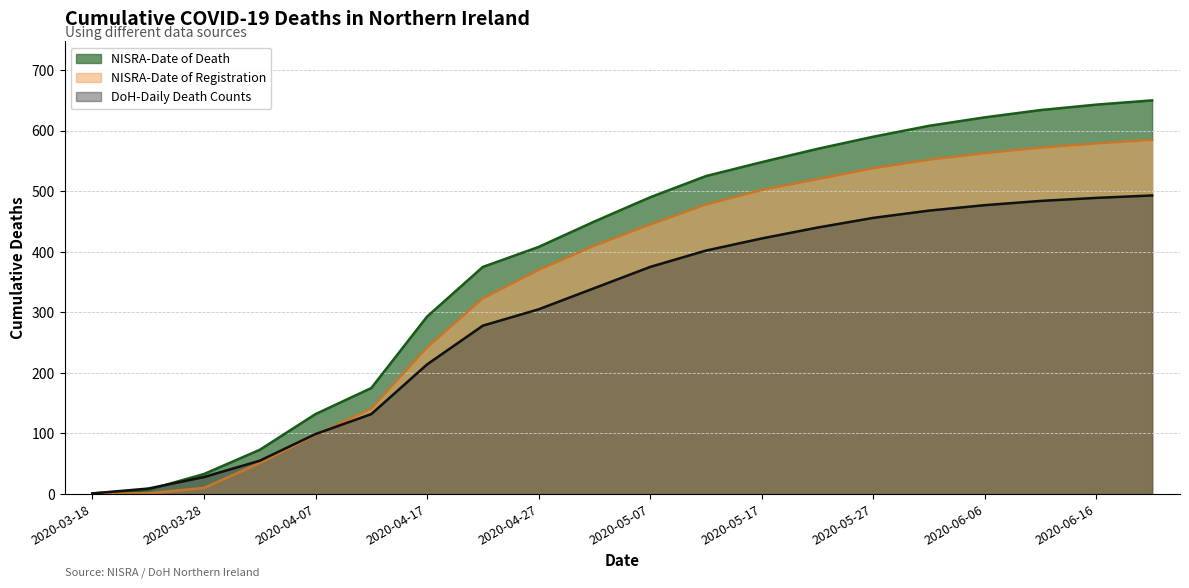

After their last crossing, which series has the higher values: DoH-Daily Death Counts or NISRA-Date of Registration?

NISRA-Date of Registration